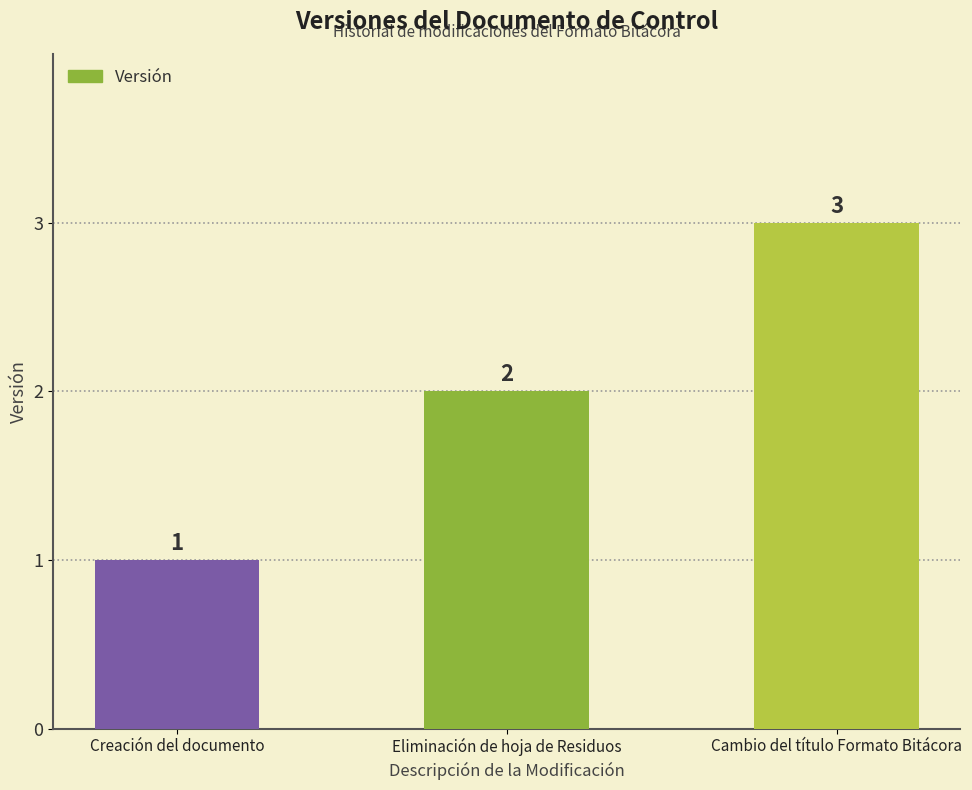

Are the bars grouped side by side (vs. stacked)?

No